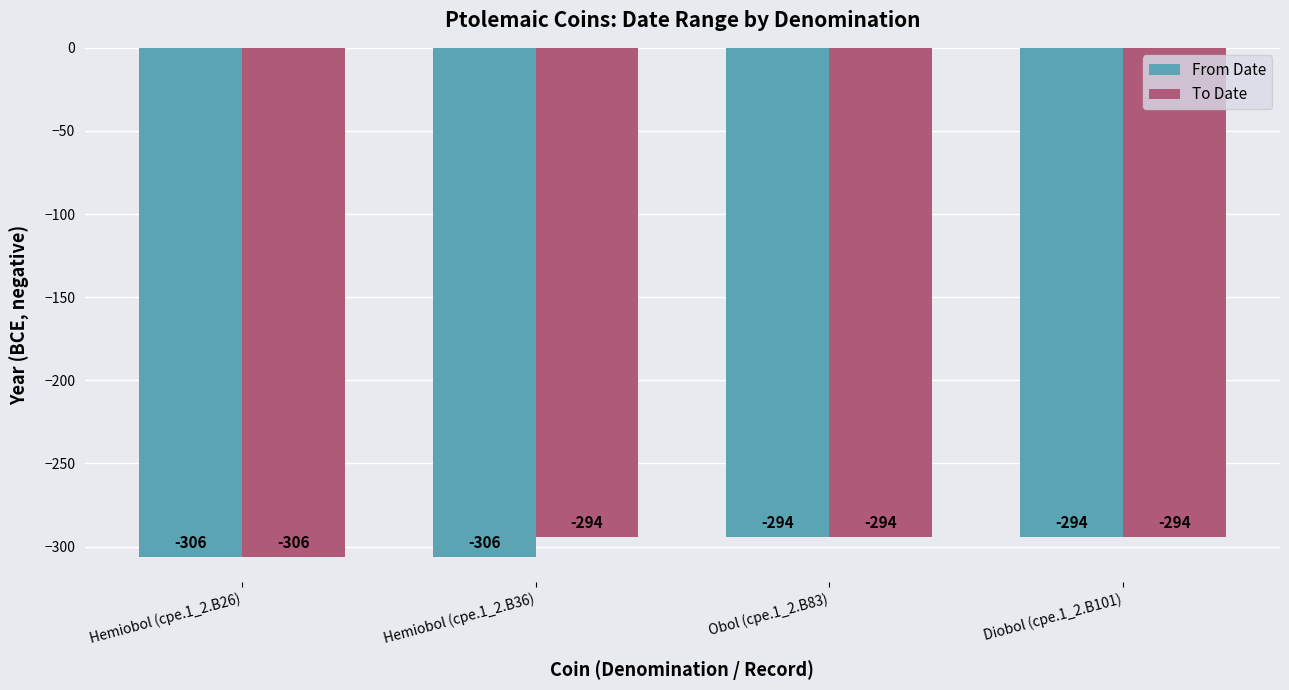

What are all the series names shown in the legend?

From Date, To Date